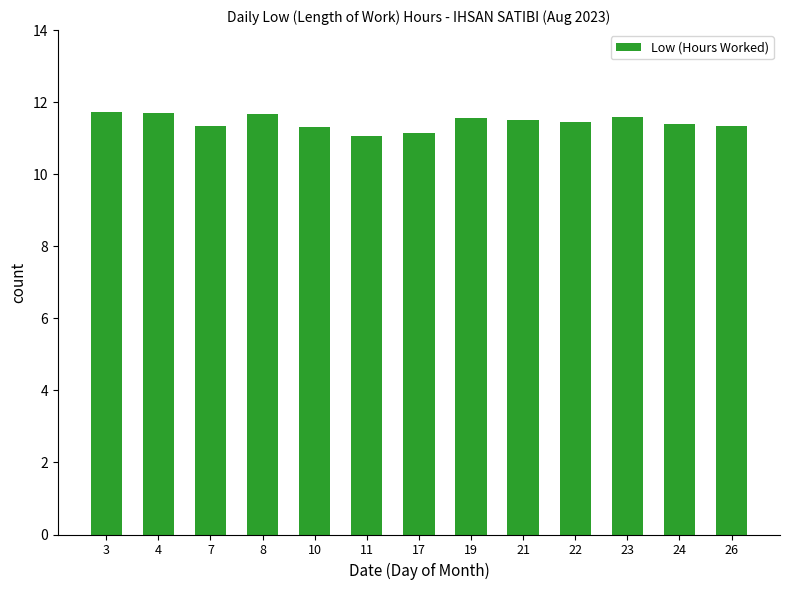

How many distinct data groups are displayed?

1